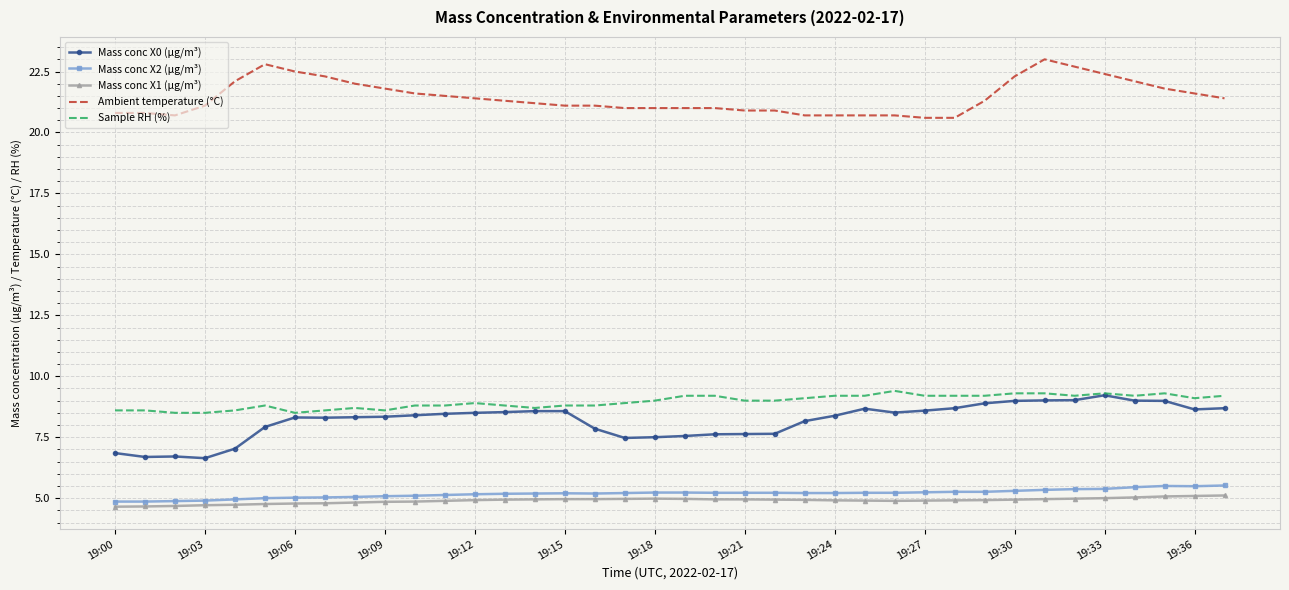

True or false: Sample RH (%) and Mass conc X2 (μg/m³) intersect in this chart.

False